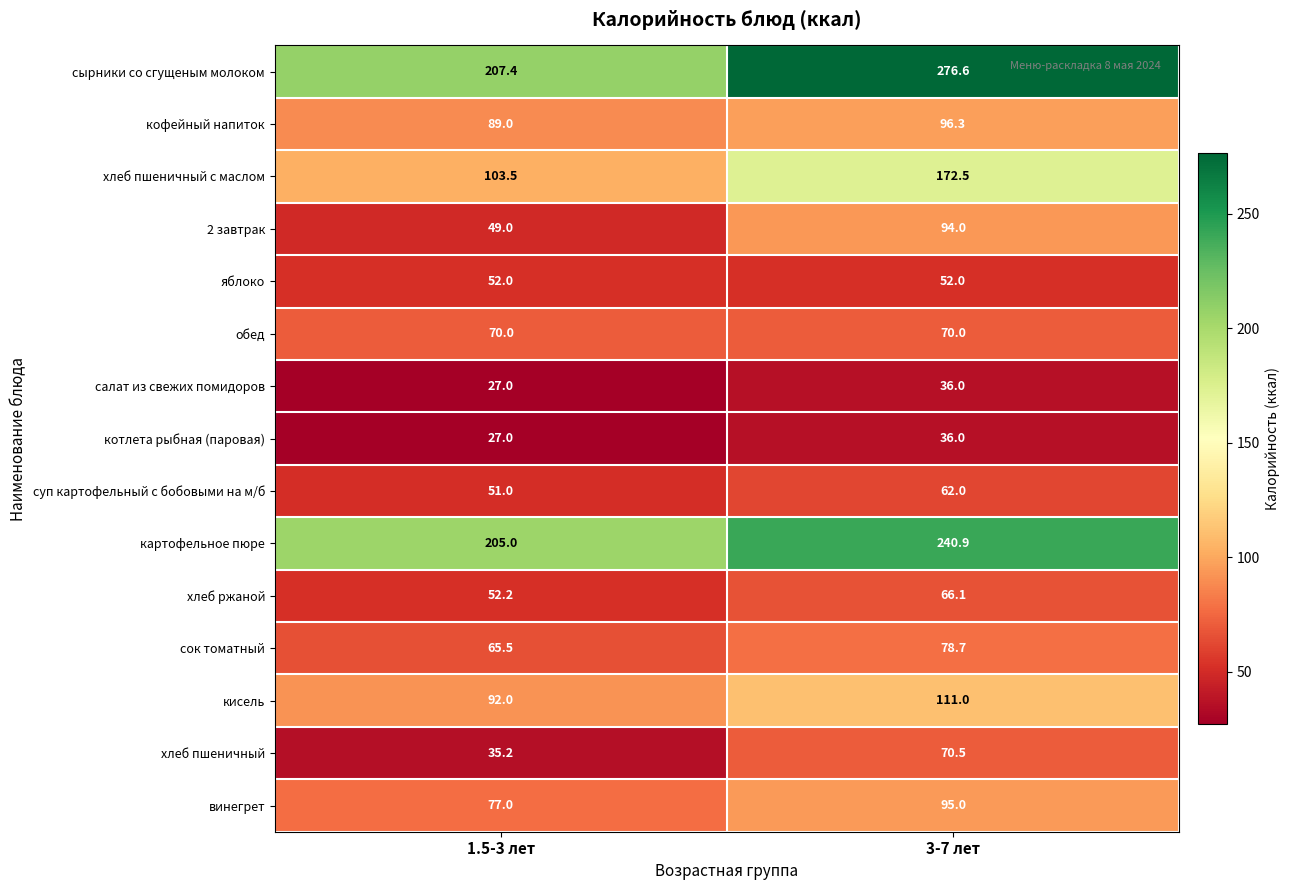

Reading left to right, transcribe all the data shown in this chart.

сырники со сгущеным молоком: 1.5-3 лет=207.4	3-7 лет=276.6
кофейный напиток: 1.5-3 лет=89.0	3-7 лет=96.3
хлеб пшеничный с маслом: 1.5-3 лет=103.5	3-7 лет=172.5
2 завтрак: 1.5-3 лет=49.0	3-7 лет=94.0
яблоко: 1.5-3 лет=52.0	3-7 лет=52.0
обед: 1.5-3 лет=70.0	3-7 лет=70.0
салат из свежих помидоров: 1.5-3 лет=27.0	3-7 лет=36.0
котлета рыбная (паровая): 1.5-3 лет=27.0	3-7 лет=36.0
суп картофельный с бобовыми на м/б: 1.5-3 лет=51.0	3-7 лет=62.0
картофельное пюре: 1.5-3 лет=205.0	3-7 лет=240.9
хлеб ржаной: 1.5-3 лет=52.2	3-7 лет=66.1
сок томатный: 1.5-3 лет=65.5	3-7 лет=78.7
кисель: 1.5-3 лет=92.0	3-7 лет=111.0
хлеб пшеничный: 1.5-3 лет=35.2	3-7 лет=70.5
винегрет: 1.5-3 лет=77.0	3-7 лет=95.0